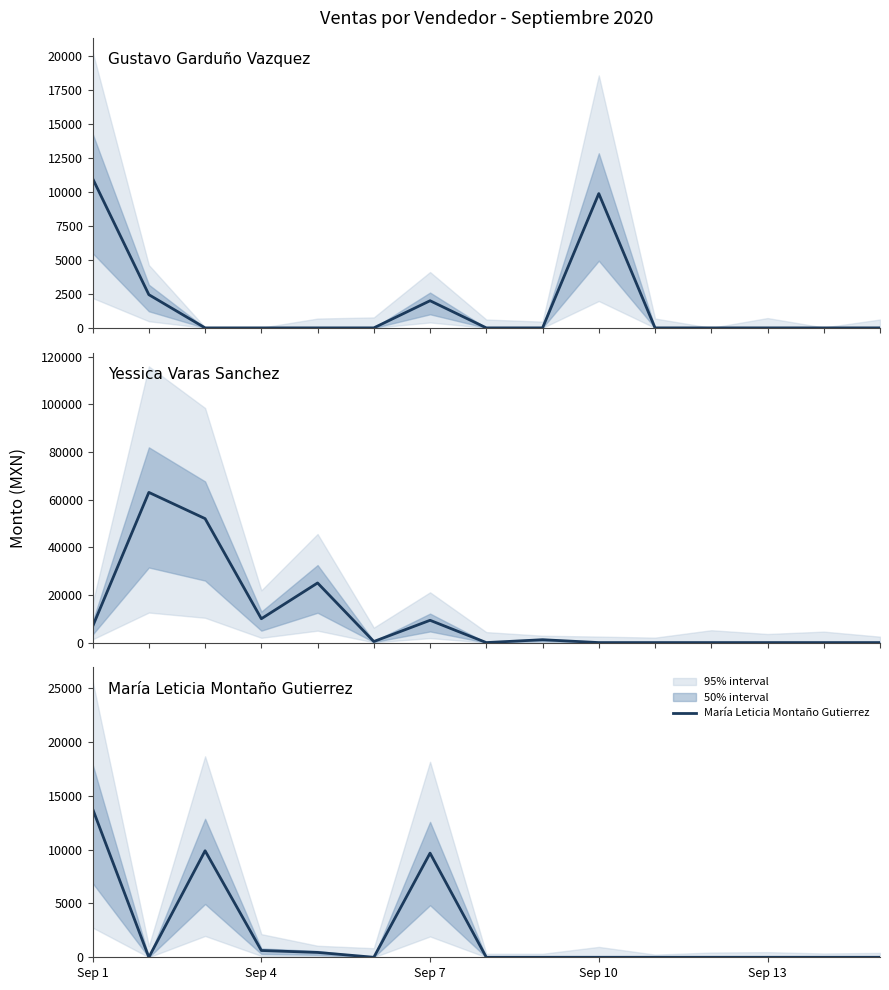

At which category does Gustavo Garduño Vazquez reach its first local peak?

6